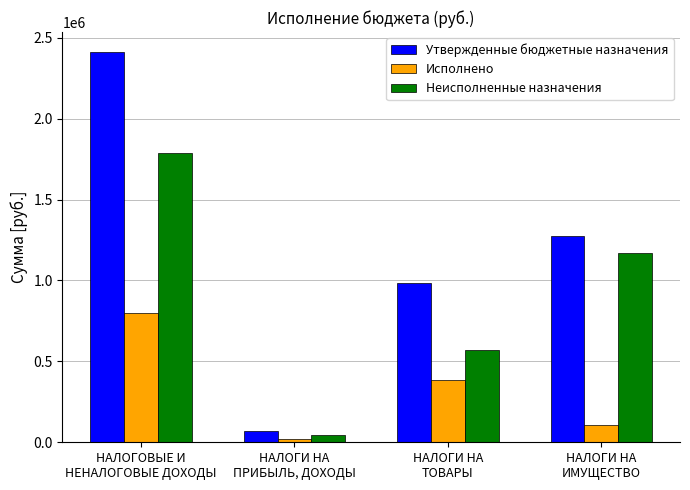

What is the highest value of the Утвержденные бюджетные назначения series?

2414724.0